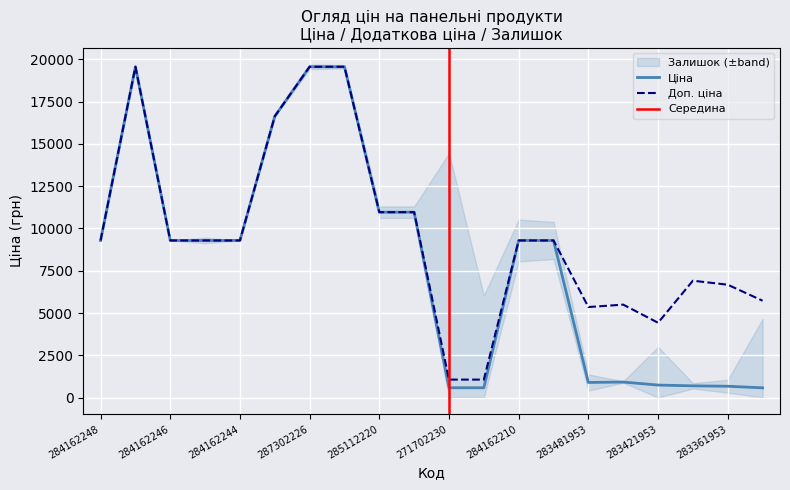

Which series has the largest total across all categories?

Доп. ціна